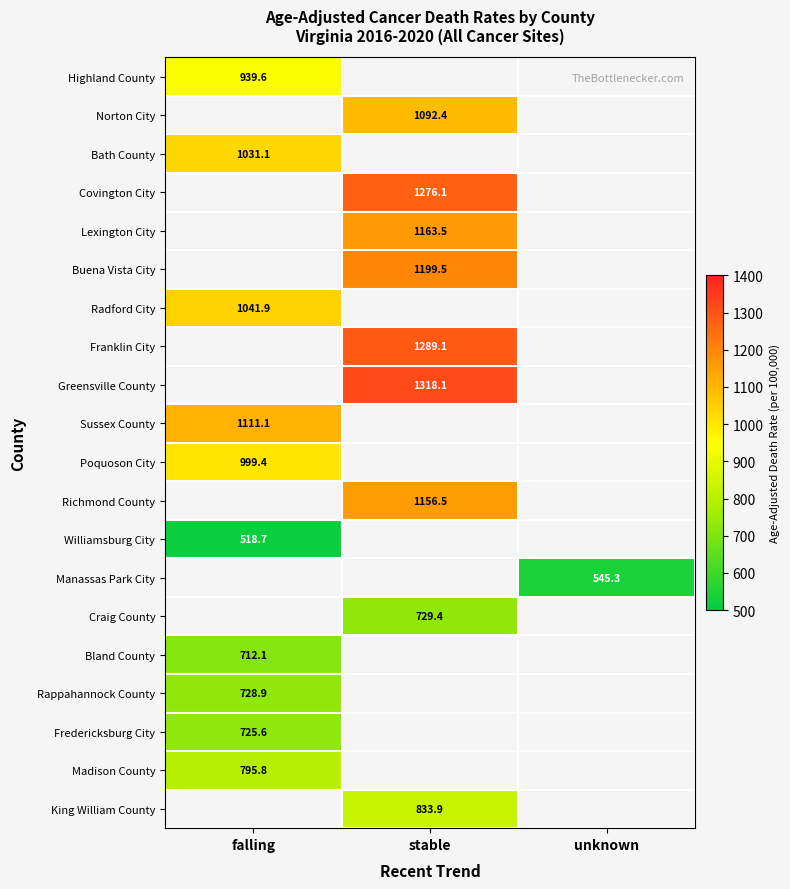

Between unknown and falling, which is larger?

falling